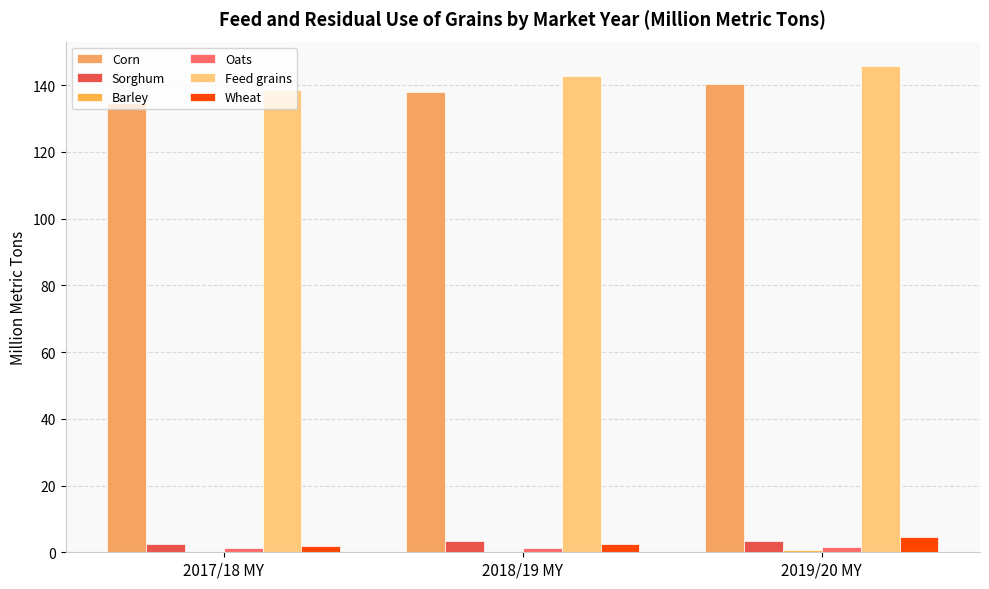

How many series are shown in this chart?

6